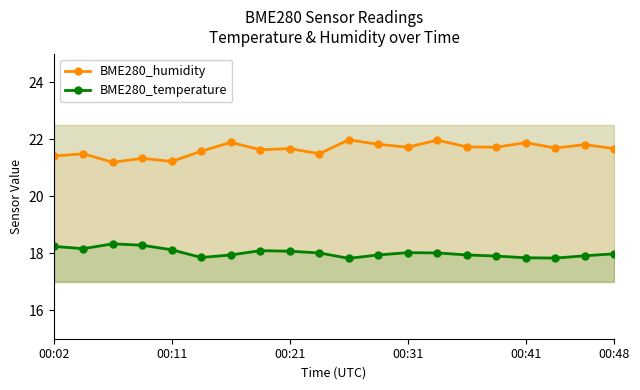

True or false: BME280_temperature and BME280_humidity intersect in this chart.

False